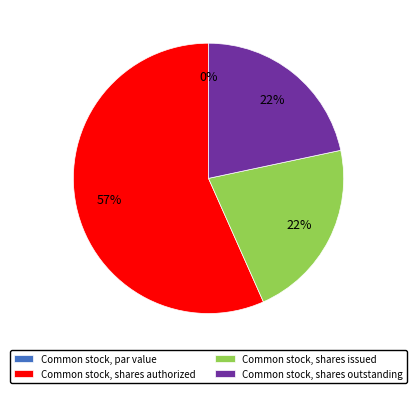

What is the change in value from Common stock, par value to Common stock, shares issued?

+28686452.0